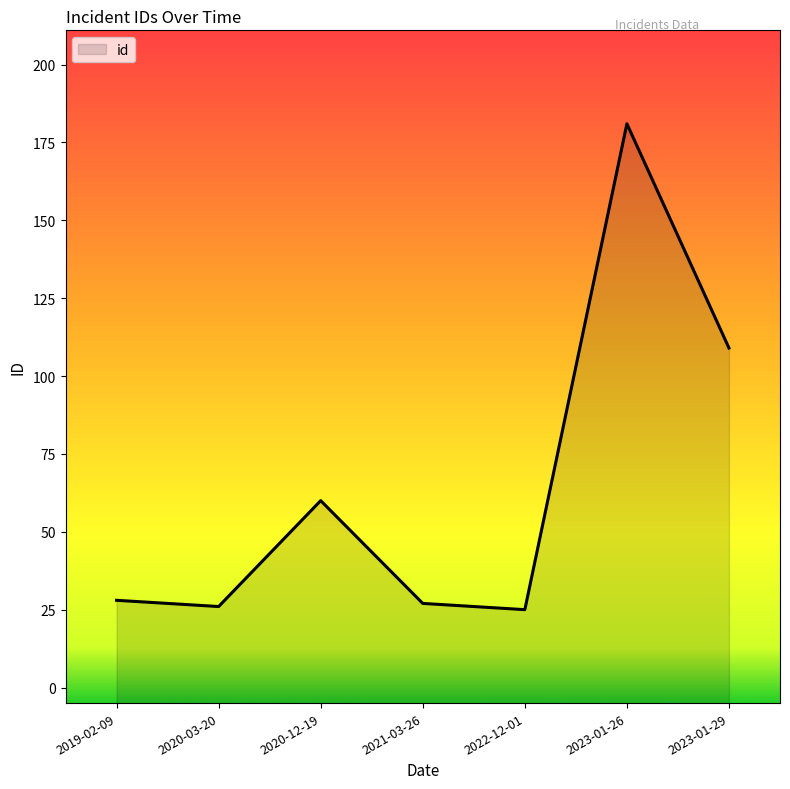

How many points are higher than both their immediate neighbors (excluding endpoints)?

2